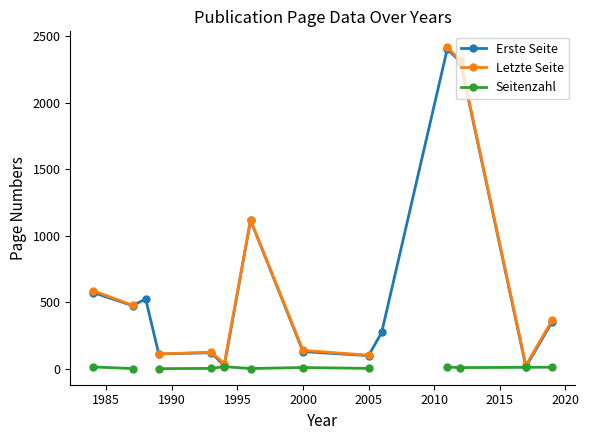

What is the value of the Erste Seite point at the 13th from the left?

15.0